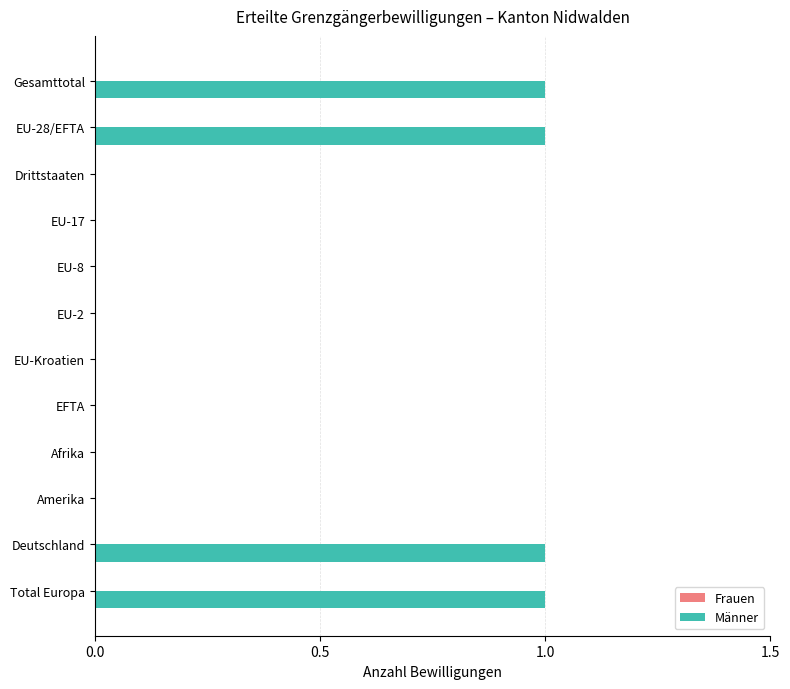

Reading bottom to top, list all the values displayed in this chart.

Total Europa=1	Deutschland=1	Amerika=0	Afrika=0	EFTA=0	EU-Kroatien=0	EU-2=0	EU-8=0	EU-17=0	Drittstaaten=0	EU-28/EFTA=1	Gesamttotal=1